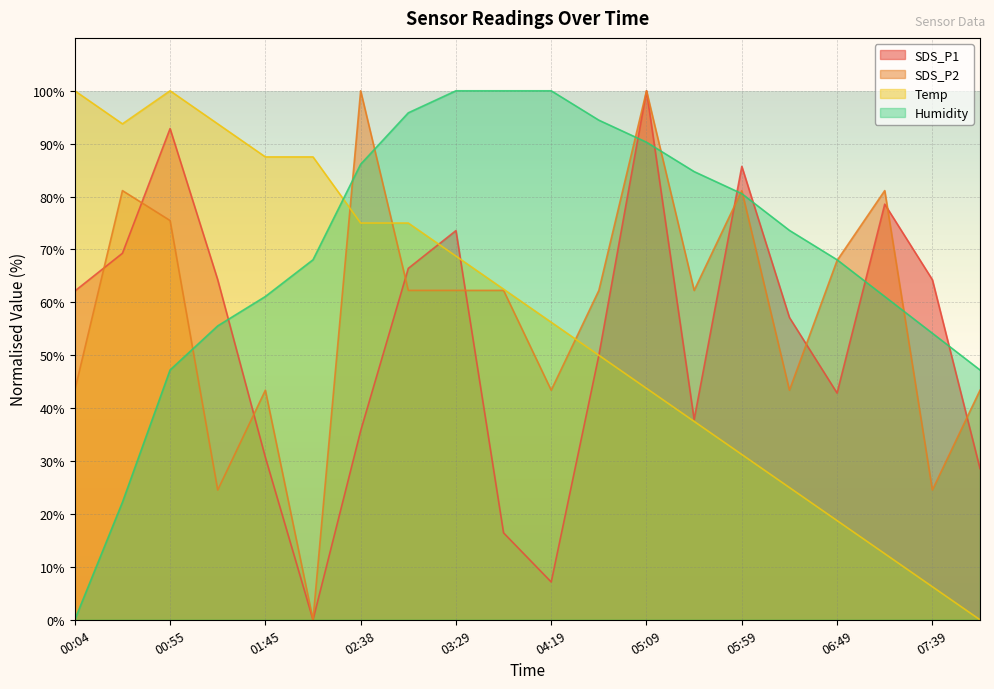

Which label corresponds to the largest value in the chart?

05:09